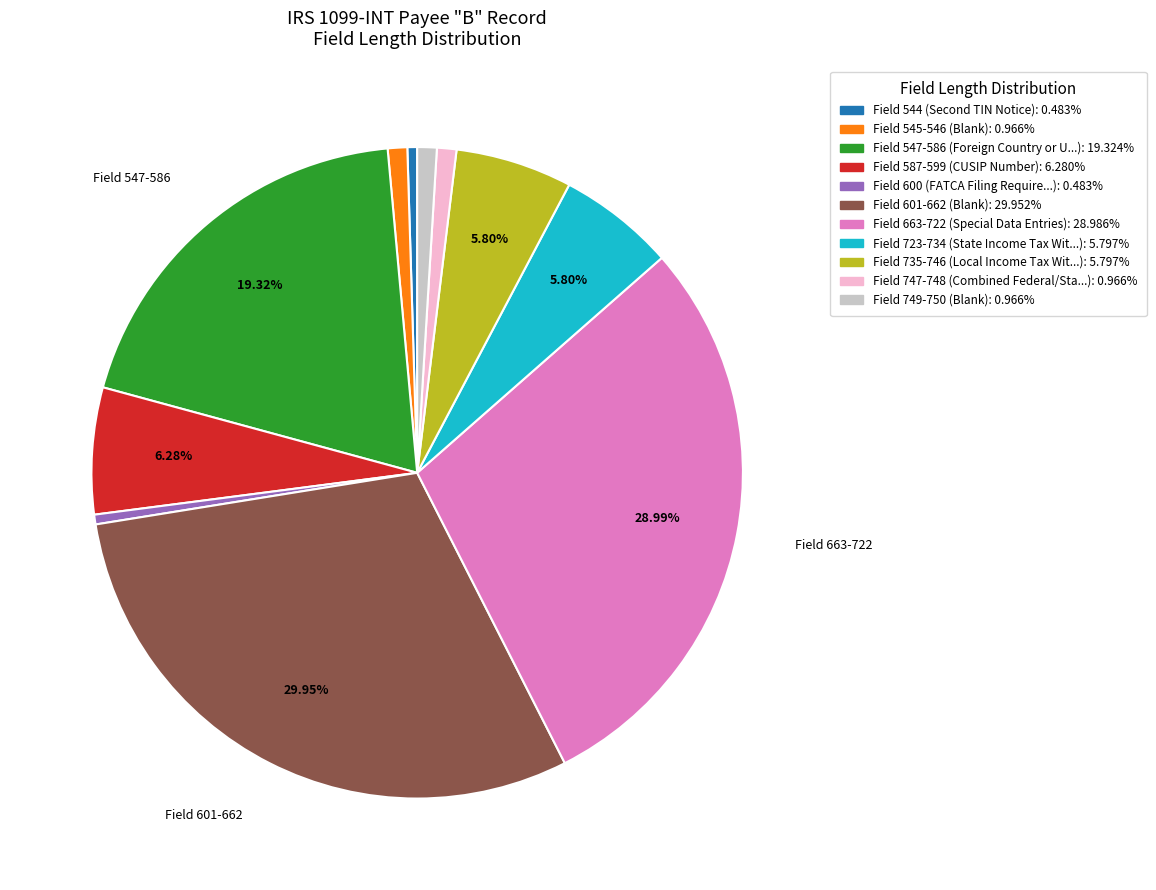

How many slices are in this pie chart?

11